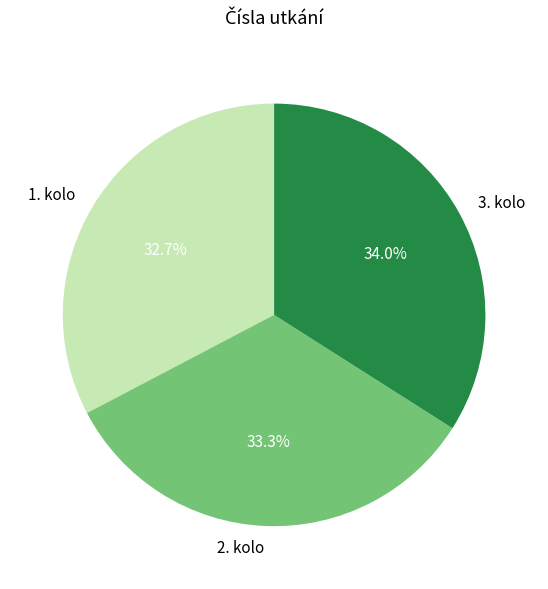

What portion of the pie excludes 3. kolo?

66.0%